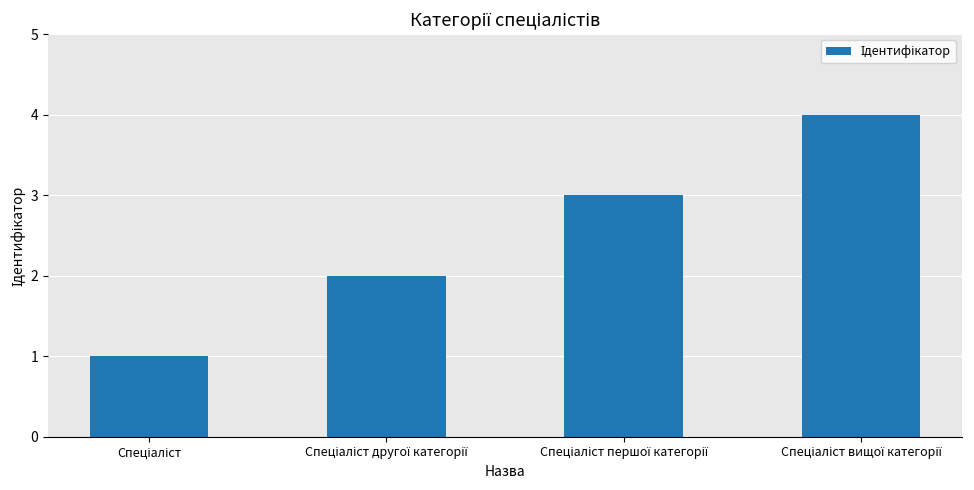

Reading right to left, what are all the values shown in this chart?

4	3	2	1